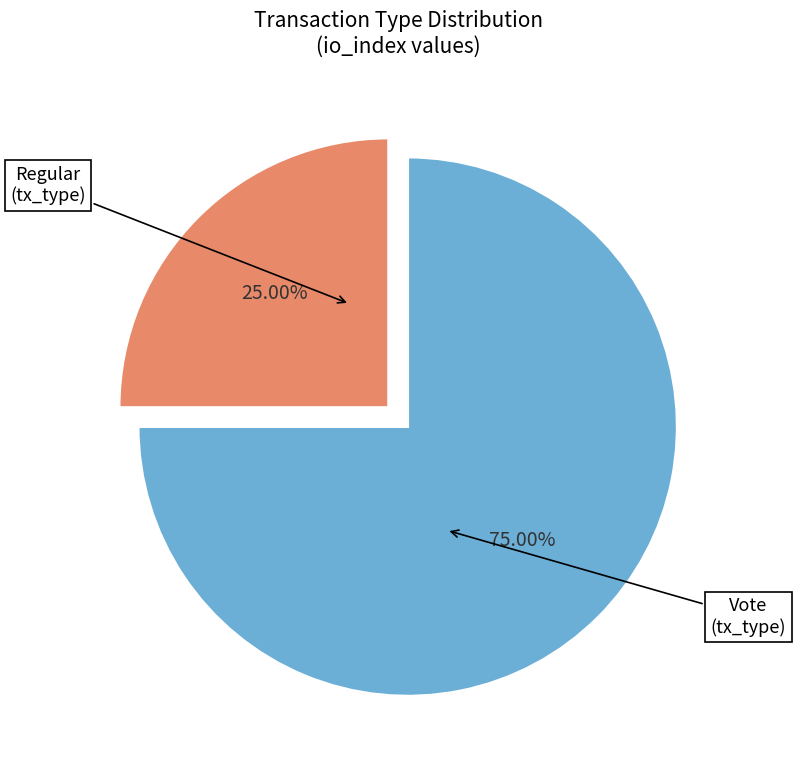

Is there a majority slice in this chart?

Yes